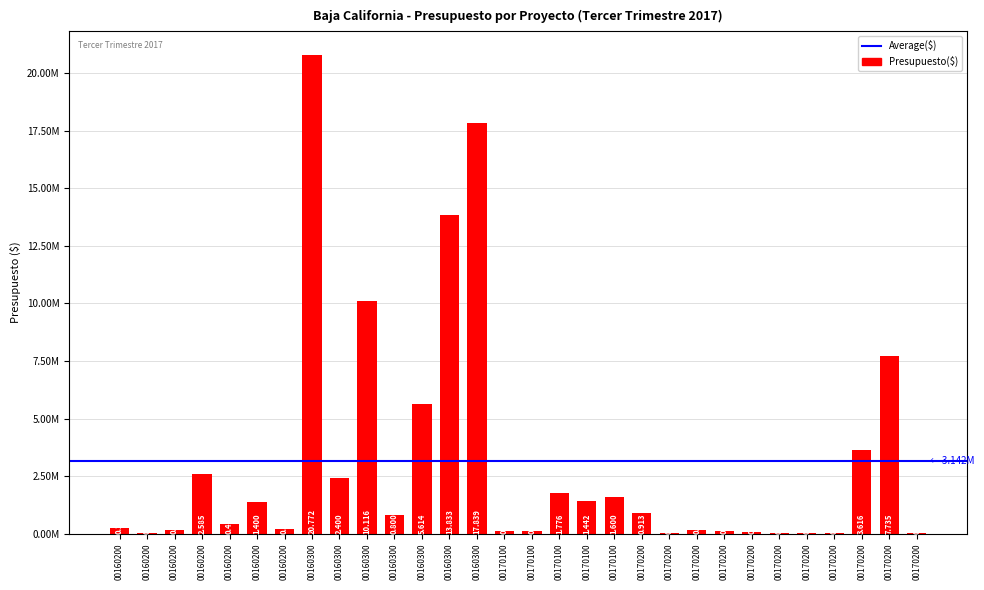

Are the bars grouped side by side (vs. stacked)?

No